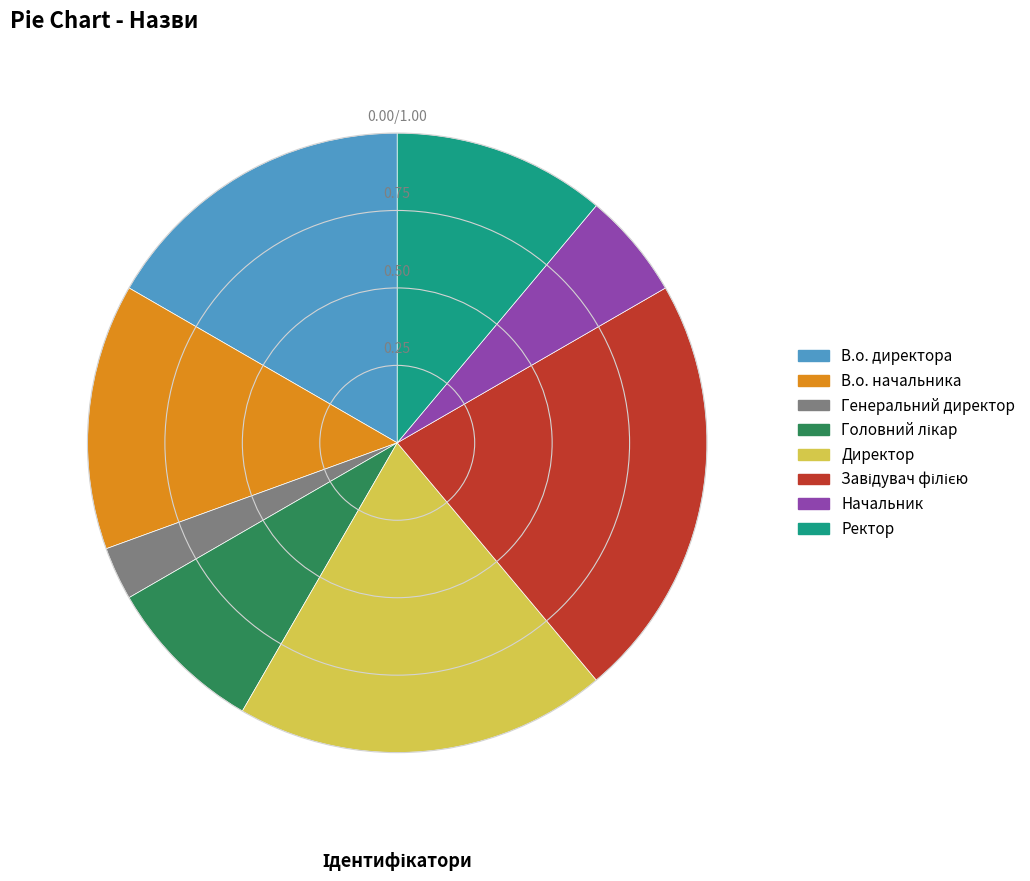

Between Генеральний директор and Директор, which is larger?

Директор